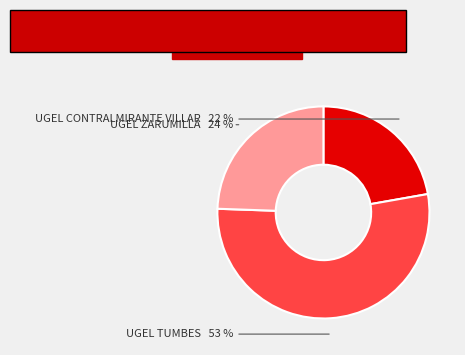

To the nearest percent, what is the difference between the largest and smallest slice percentages?

31%